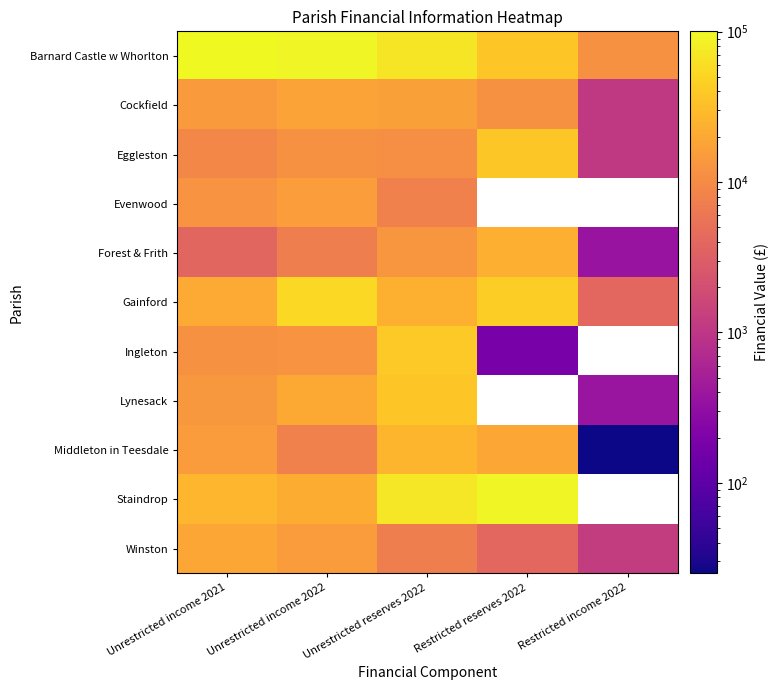

True or false: Gainford has a value of 70336.4 at Unrestricted income 2022.

False